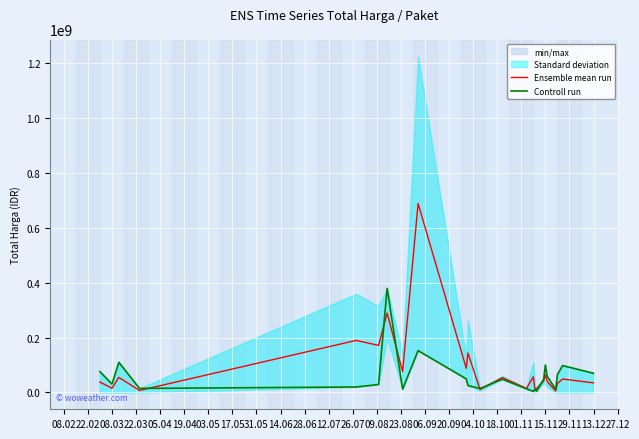

How many interior local peaks does the Controll run series have?

7